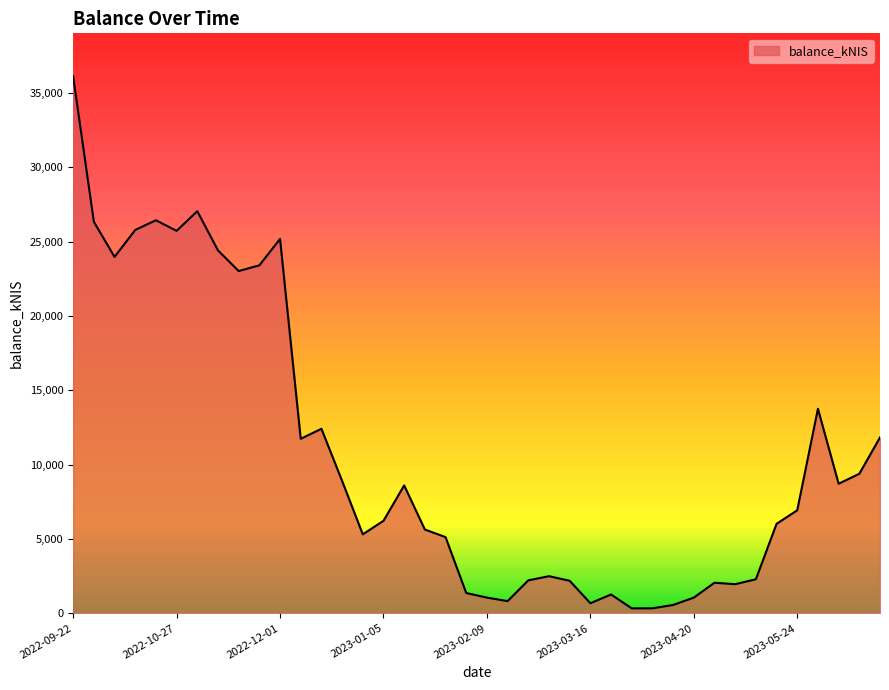

What is the greatest value displayed?

36119.8